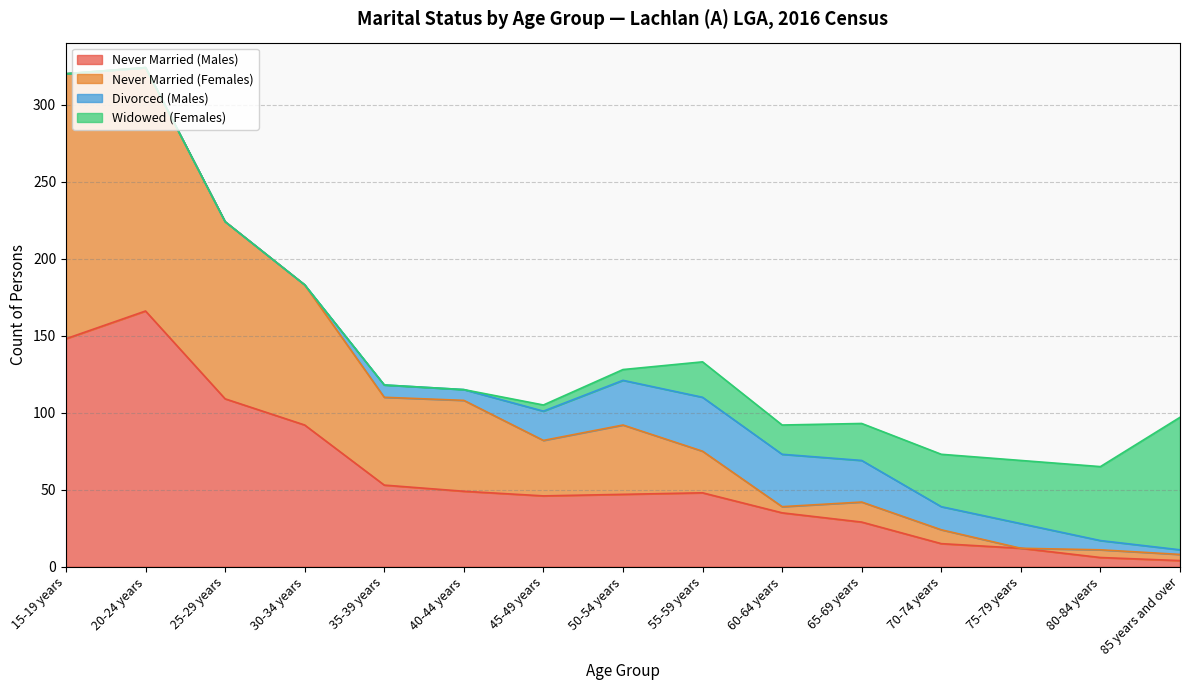

What is the smallest value displayed?

4